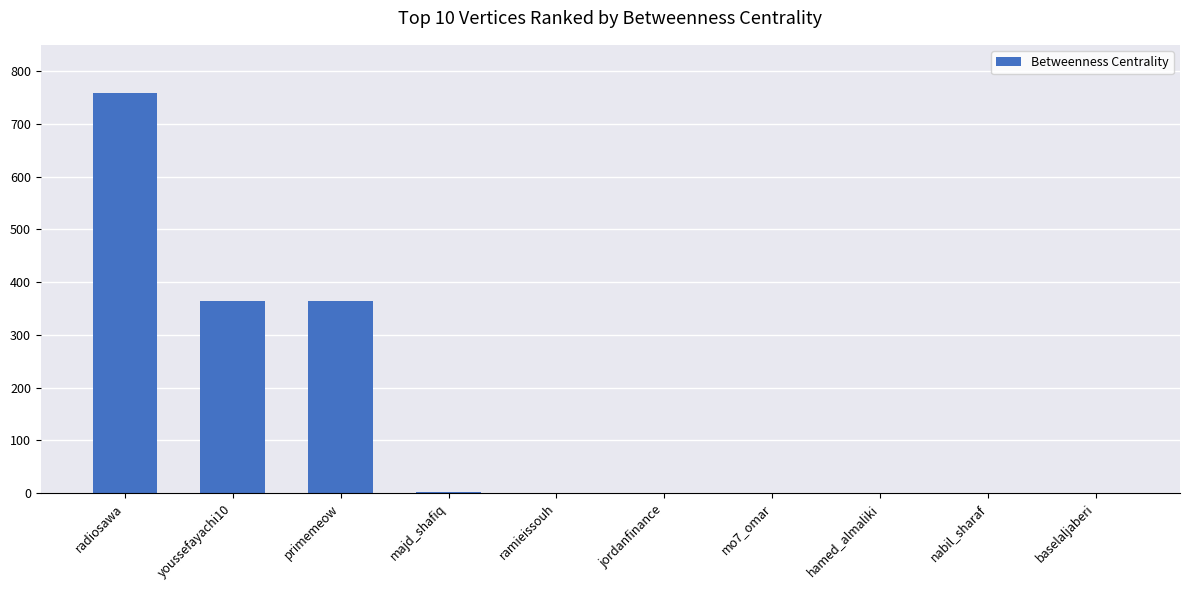

What is the change in value from primemeow to jordanfinance?

-364